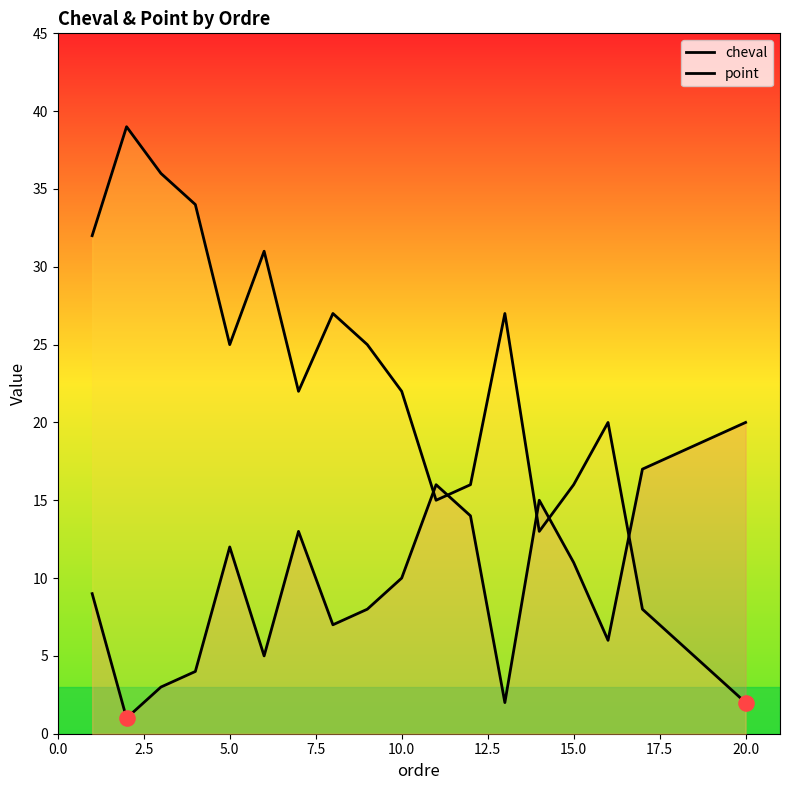

Which series reaches the minimum Y coordinate?

cheval